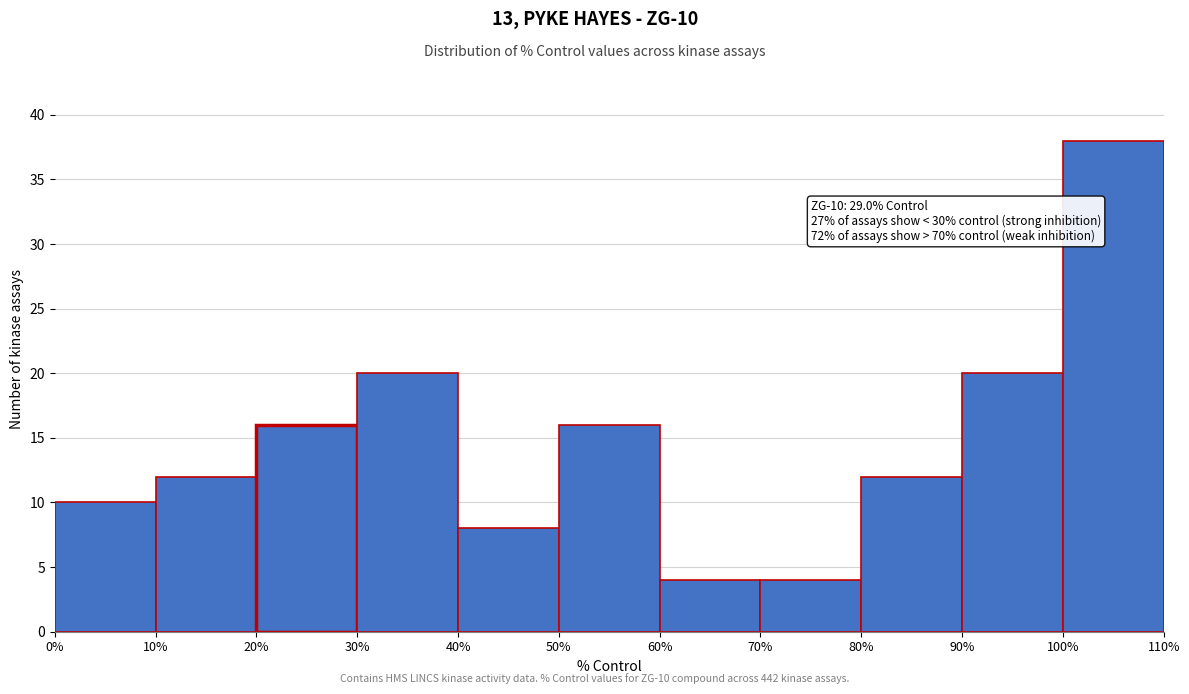

Over which range of the x-axis is the bar tallest?

100% to 110%